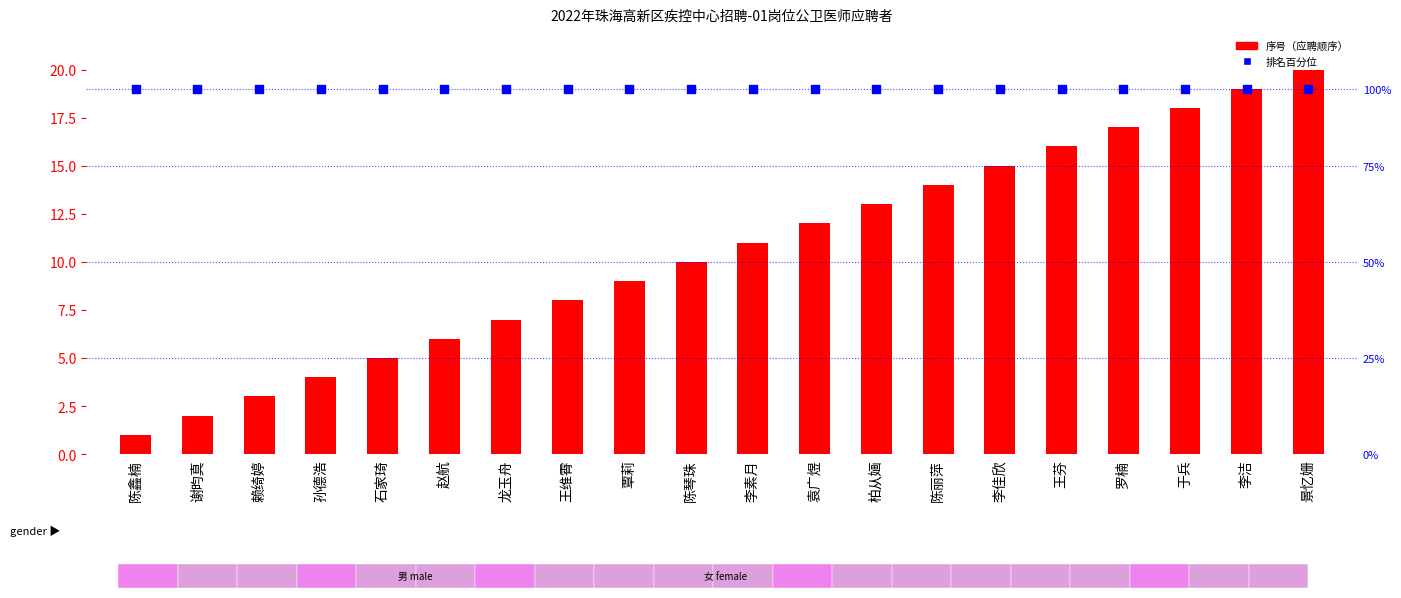

At how many categories does at least one series exceed 14?

20